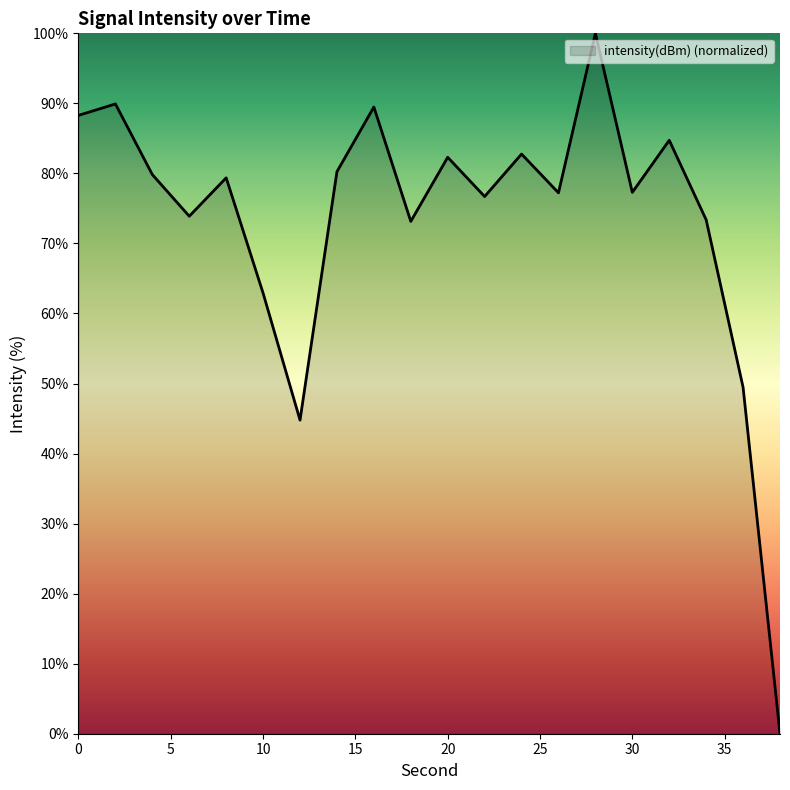

What is the difference between the maximum and minimum values?

100.0